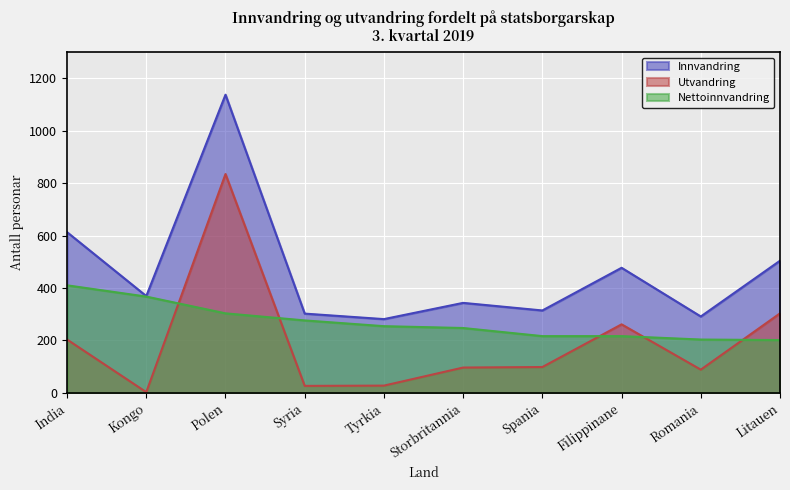

In Innvandring, how many points are higher than both neighbors (excluding endpoints)?

3